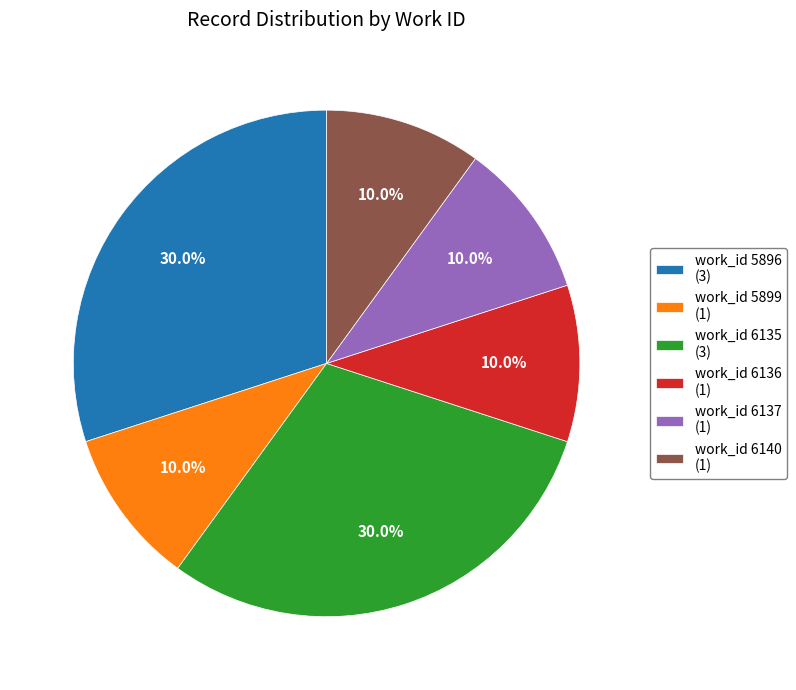

What is the ratio of the value at work_id 6137 (1) to the value at work_id 5899 (1)?

1.0